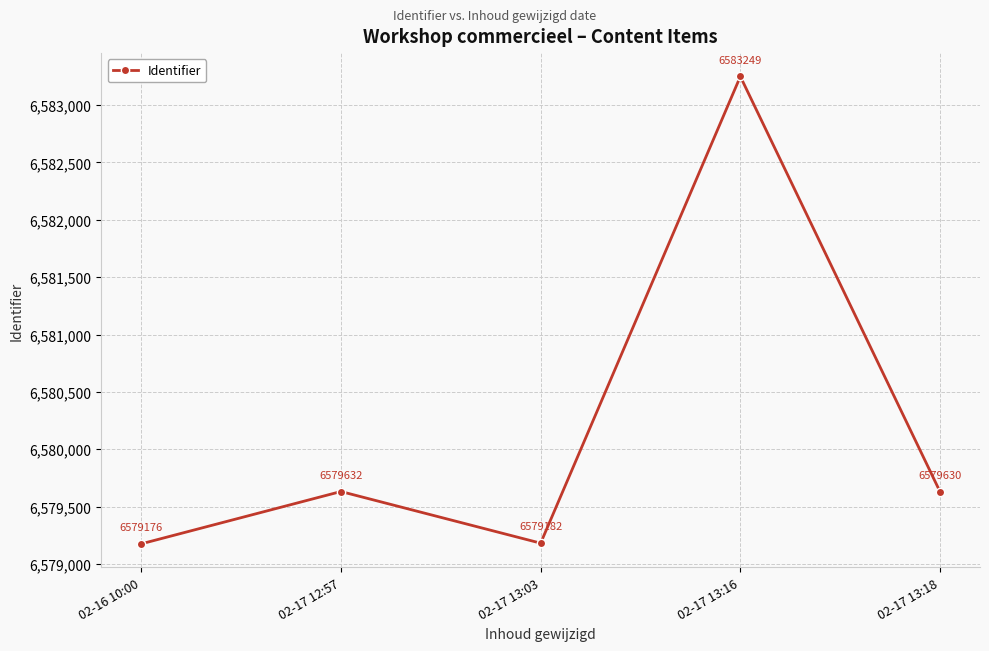

What is the change in value from 02-16 10:00 to 02-17 13:03?

+6